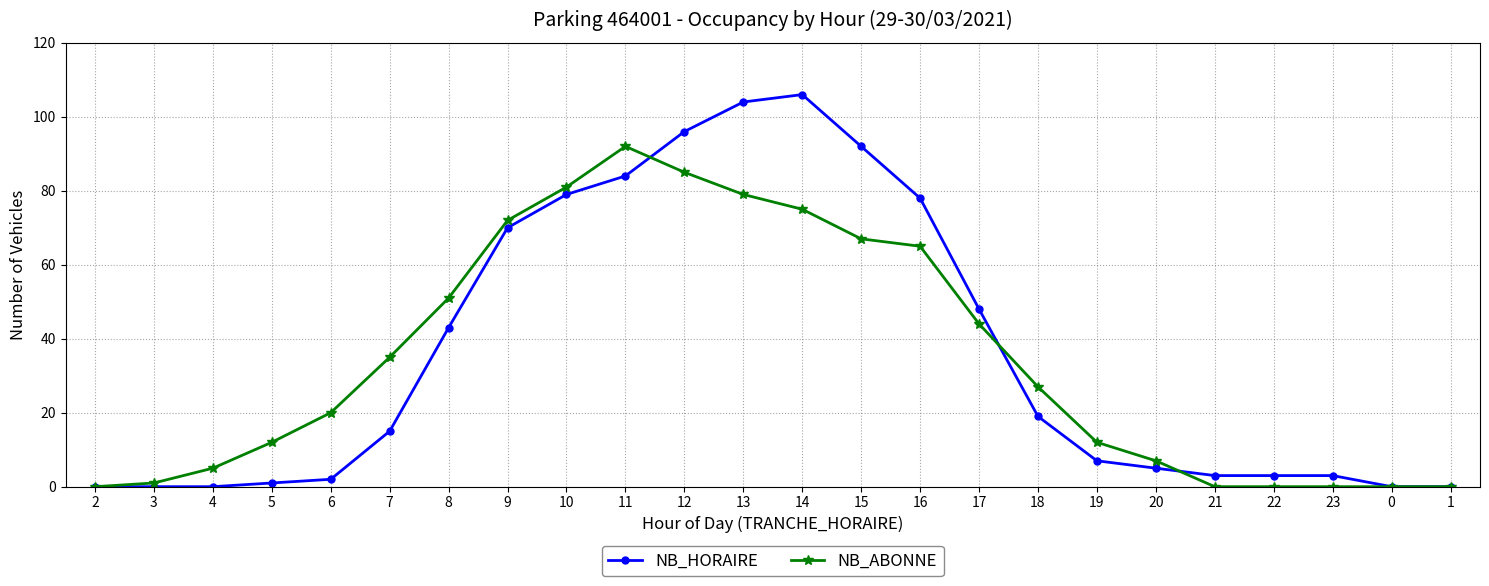

What is the maximum value shown in the chart?

106